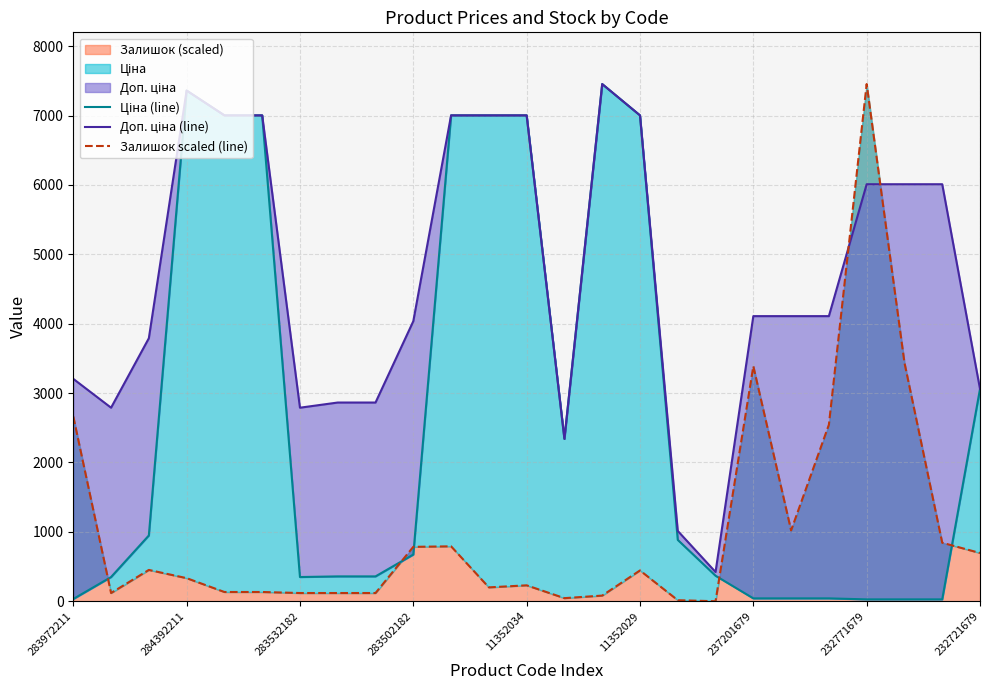

The Доп. ціна (line) series shows 3205.0 at 283972211. True or false?

True